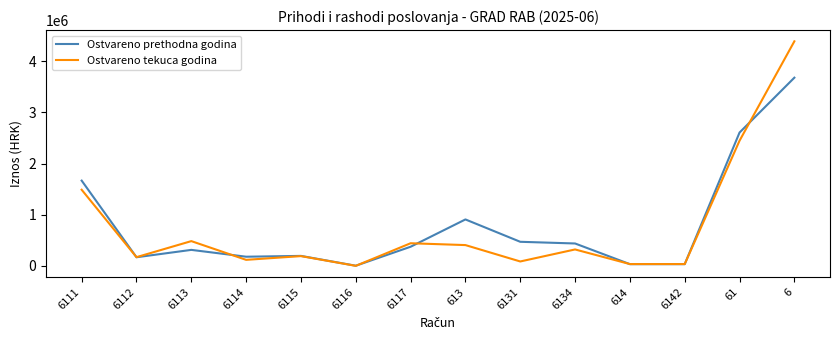

What is the highest value of the Ostvareno prethodna godina series?

3679452.0